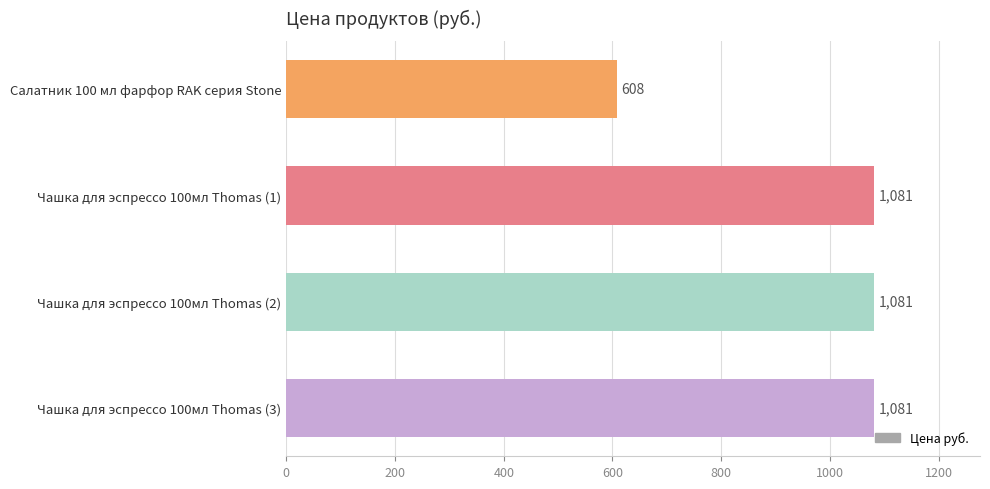

What is the ratio of the value at Чашка для эспрессо 100мл Thomas (3) to the value at Чашка для эспрессо 100мл Thomas (2)?

1.0